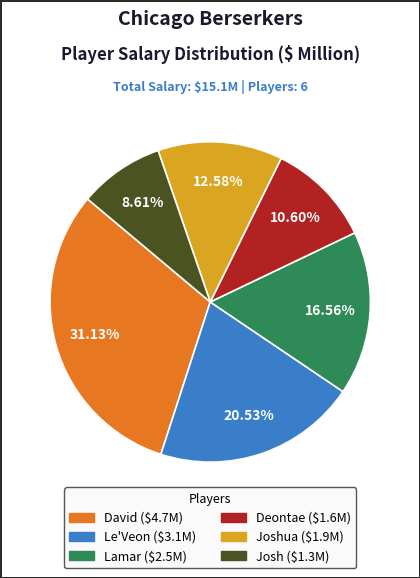

Is there a majority slice in this chart?

No